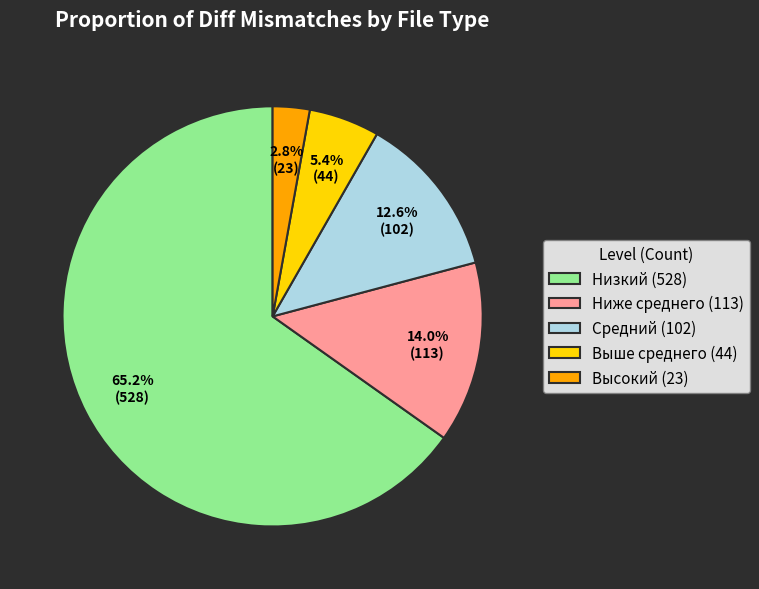

Which has a higher value, Высокий (23) or Средний (102)?

Средний (102)